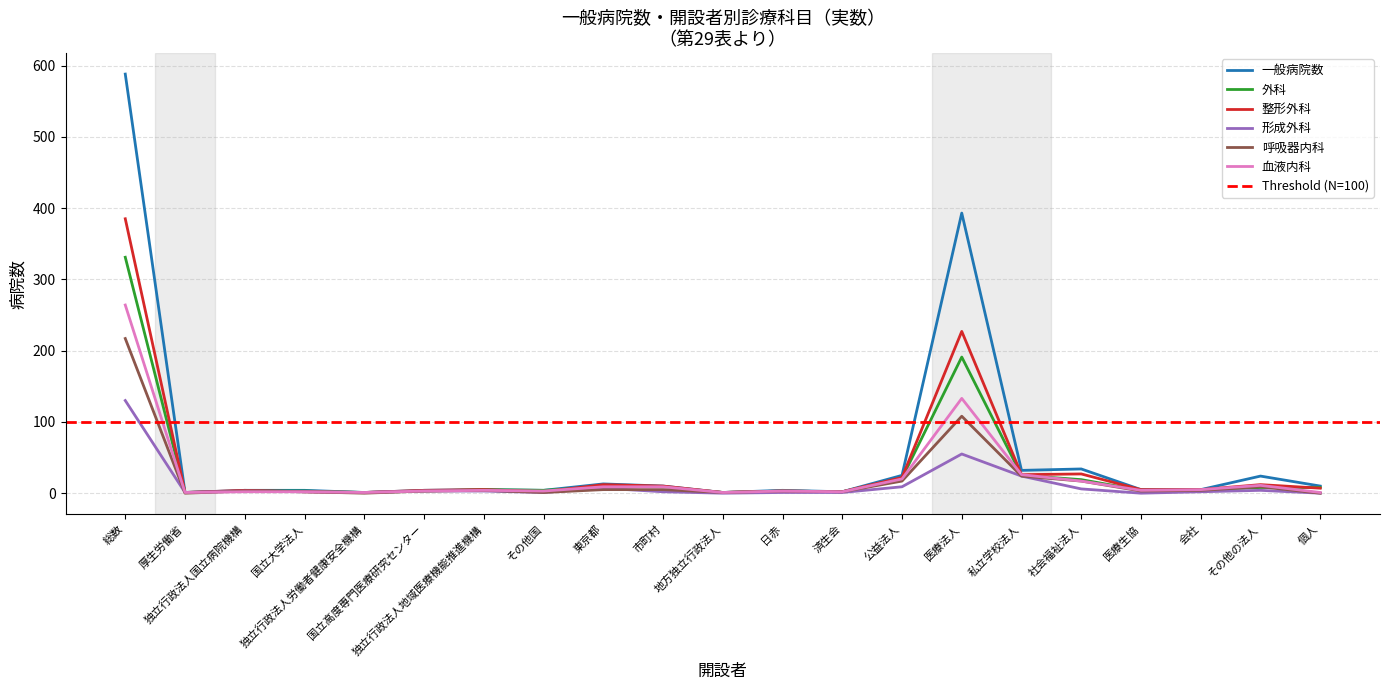

What are all the series names shown in the legend?

一般病院数, 外科, 整形外科, 形成外科, 呼吸器内科, 血液内科